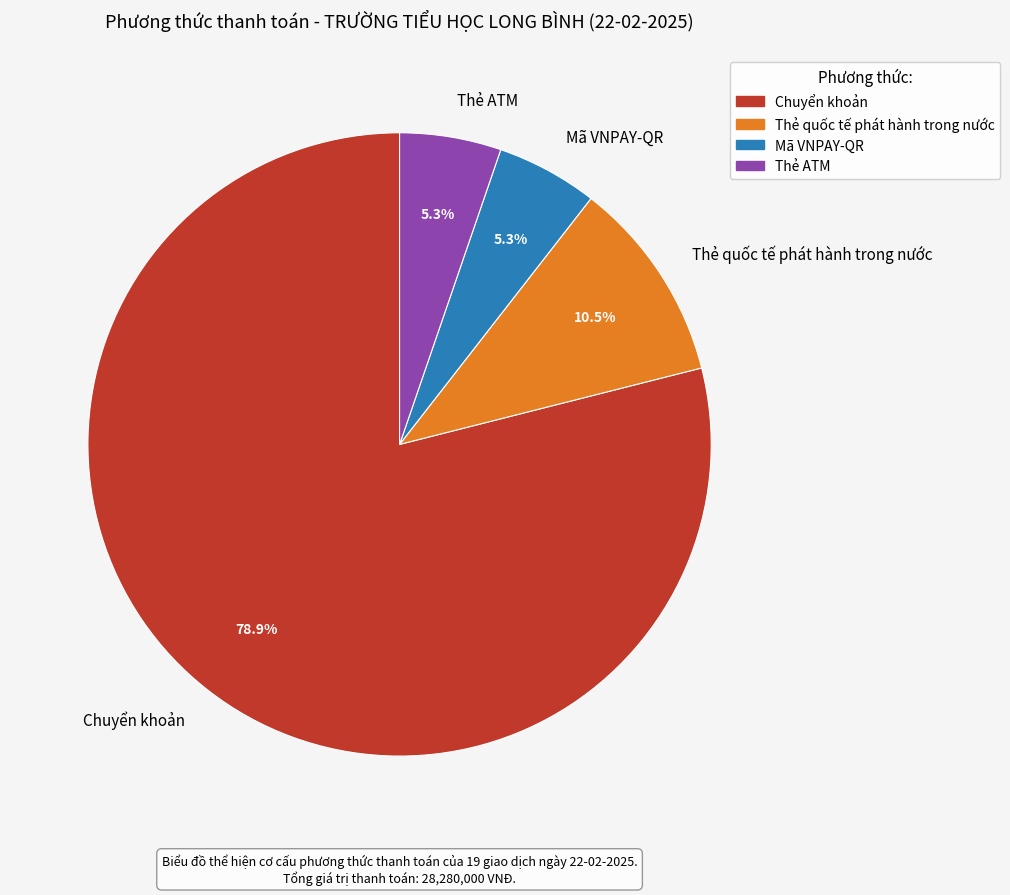

Does Thẻ ATM represent more than half of the total?

No